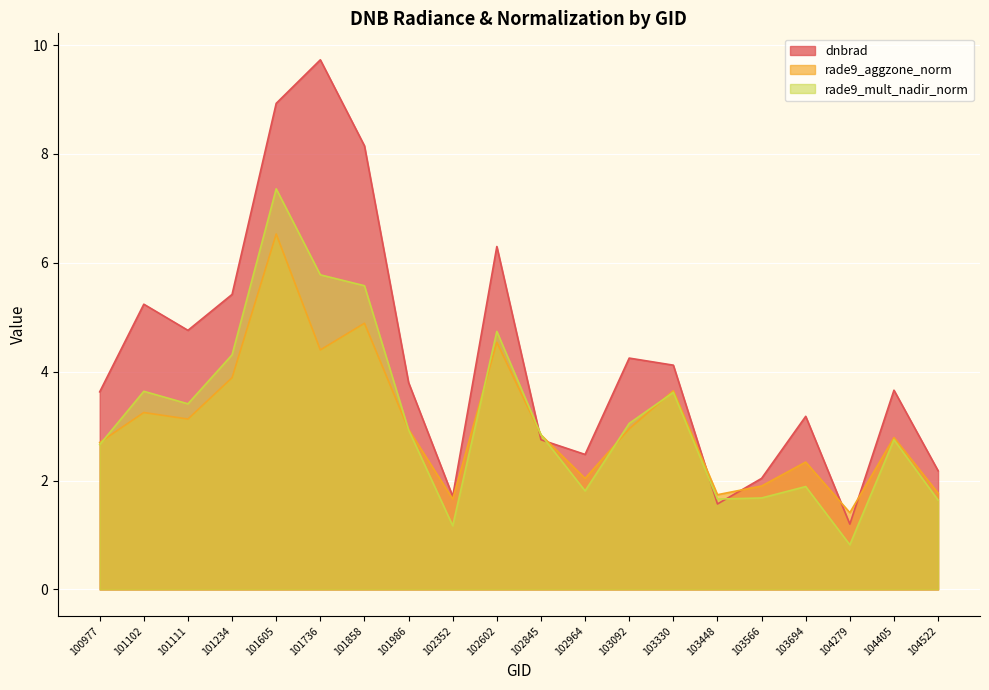

At which category is the sum across all series the highest?

101605